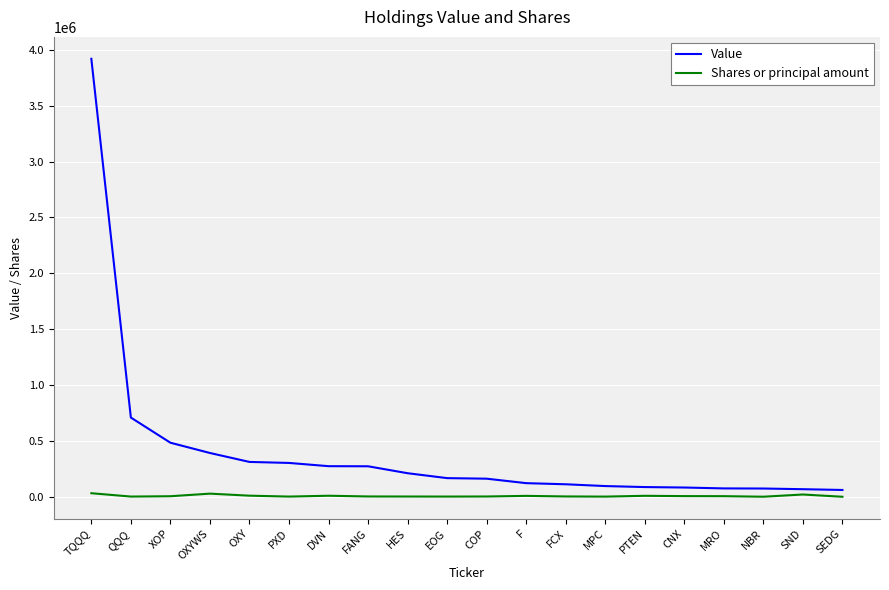

True or false: Value and Shares or principal amount intersect in this chart.

False